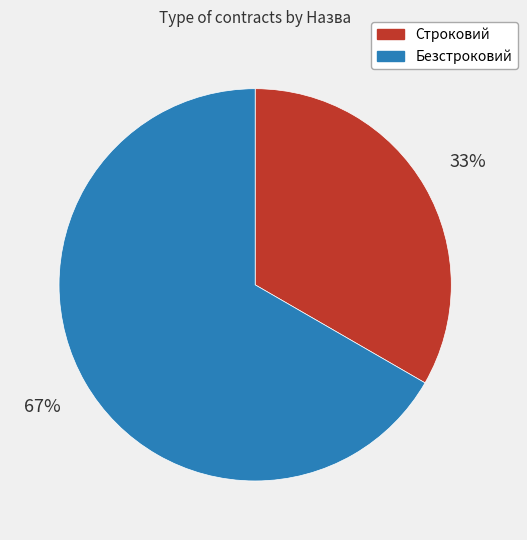

What is the ratio of the value at Строковий to the value at Безстроковий?

0.5